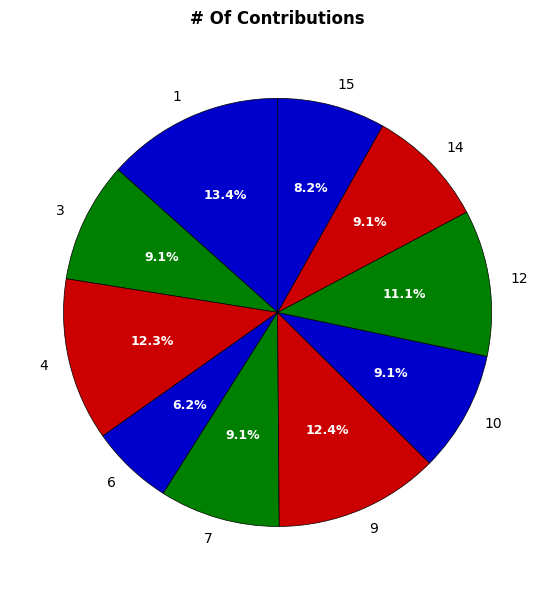

Does any single category account for the majority?

No